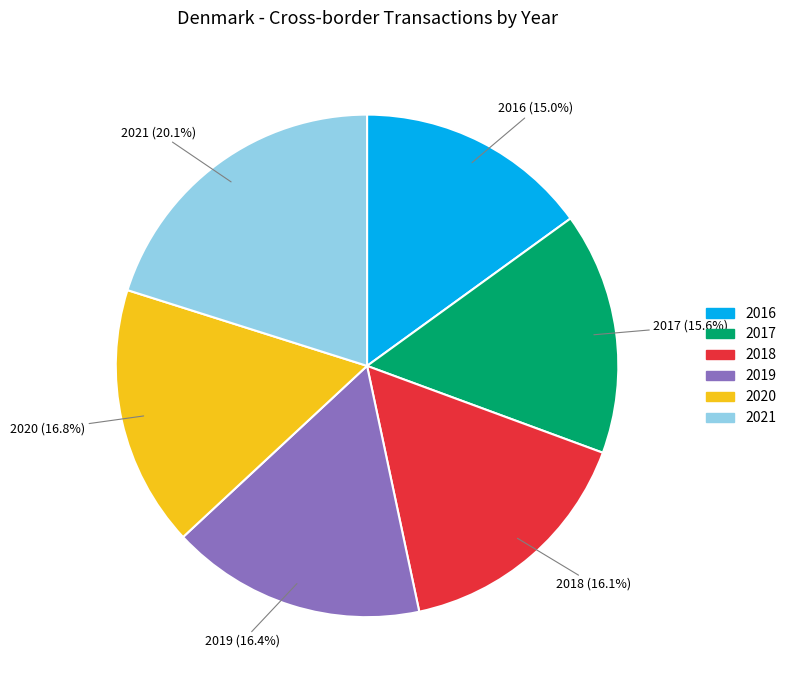

True or false: 2020 accounts for 17% of the total.

True